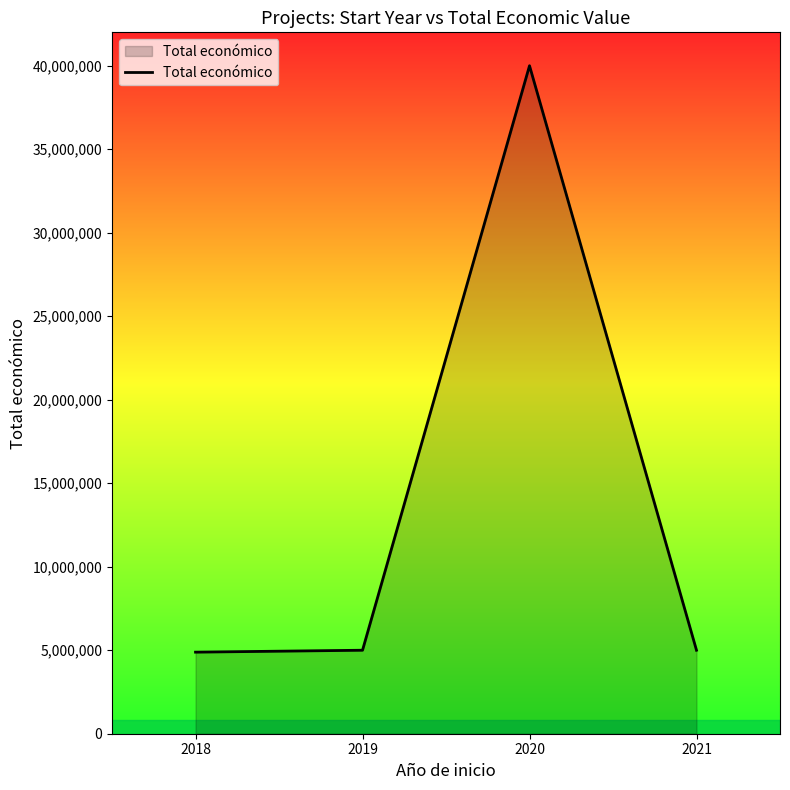

The value at 2018 is 4884493. True or false?

True